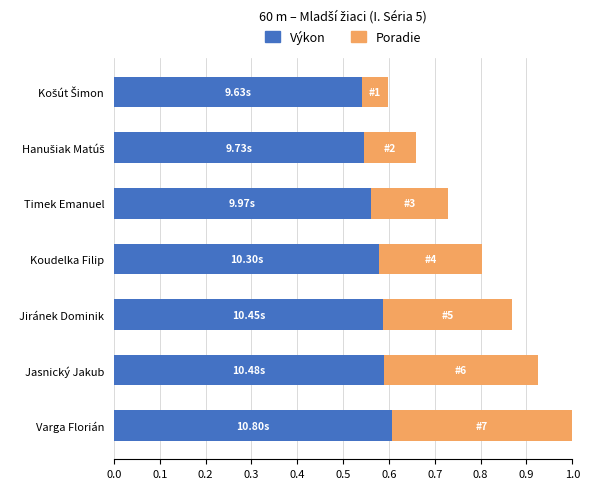

What is the sum of the Výkon values at Varga Florián and Timek Emanuel?

1.2